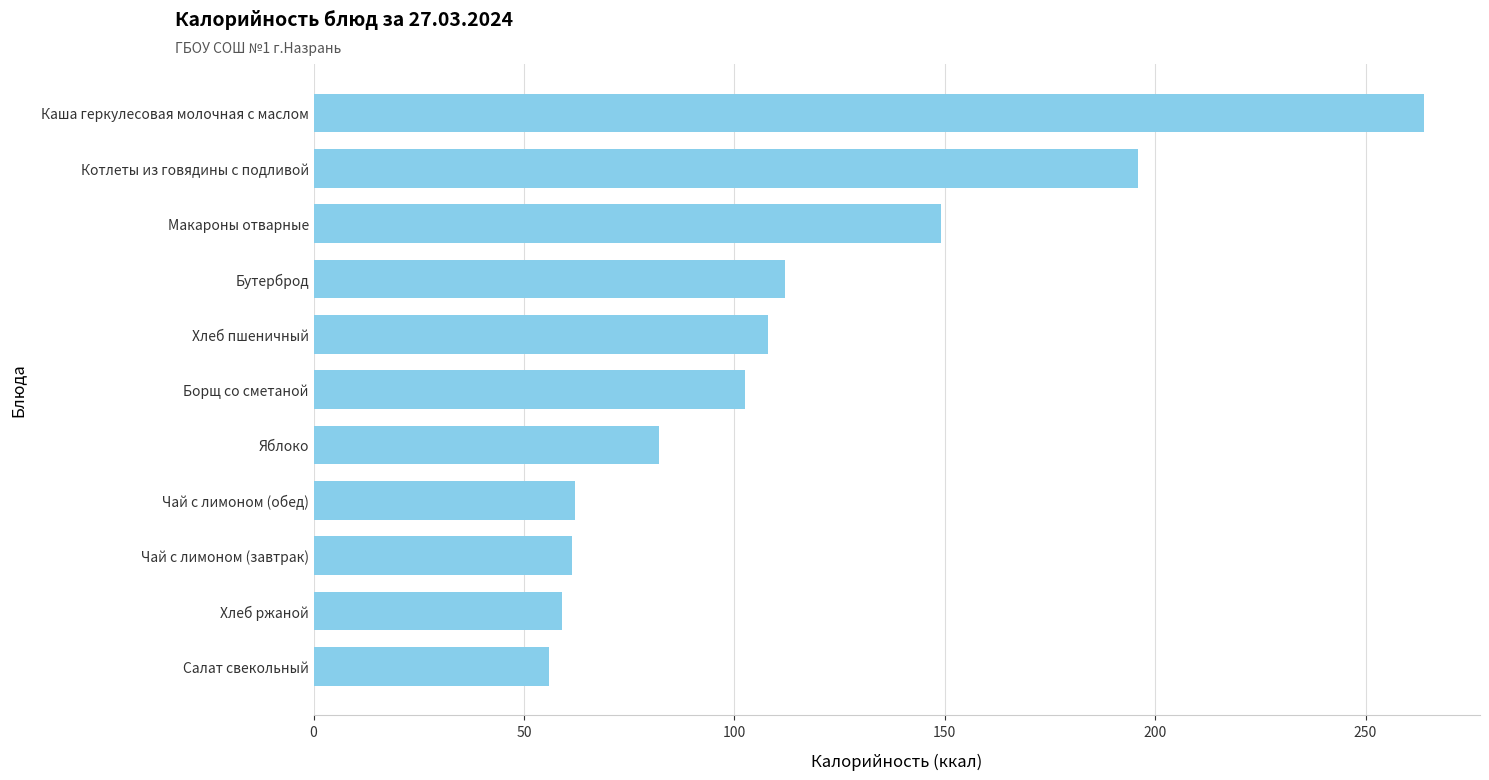

What is the value of the 7th bar from the top?

82.0